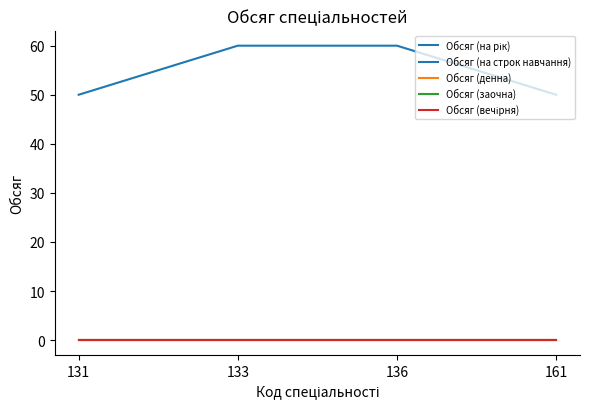

Does the chart display data point markers on the line(s)?

No